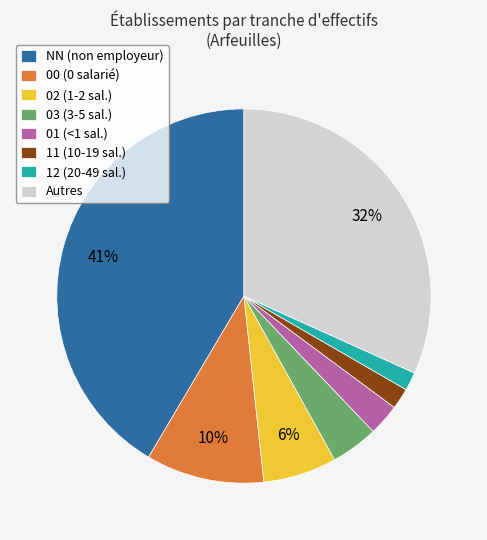

To the nearest percent, what percentage of the pie is 00 (0 salarié)?

10%